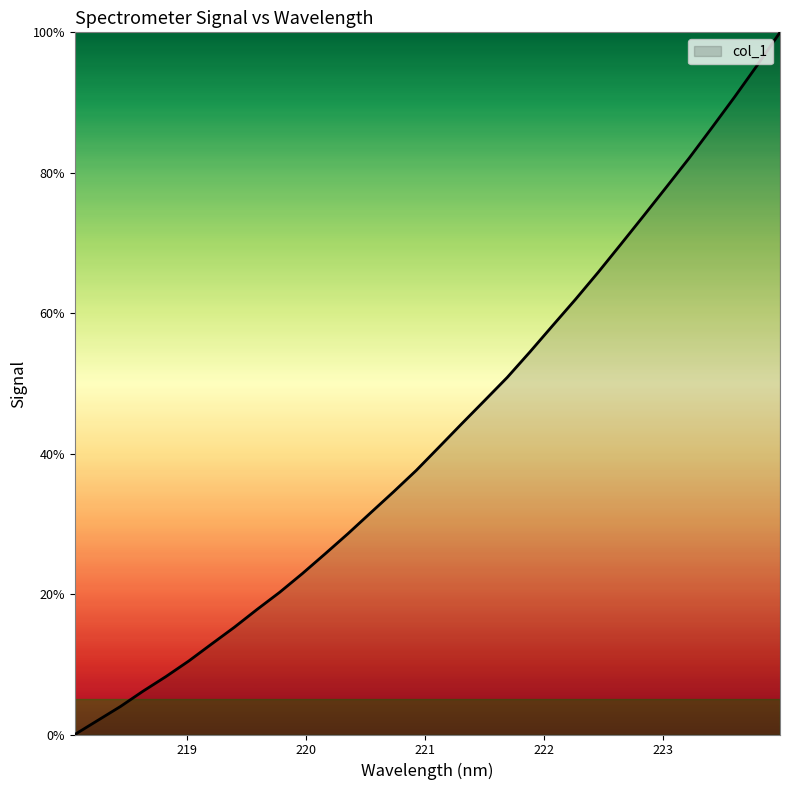

What is the greatest value displayed?

100.0